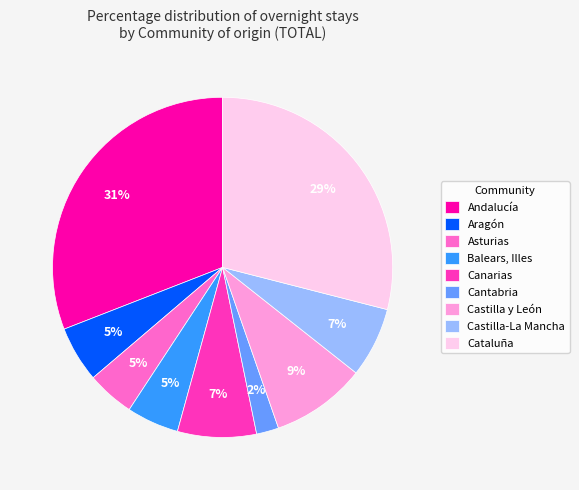

Which has a higher value, Canarias or Balears, Illes?

Canarias